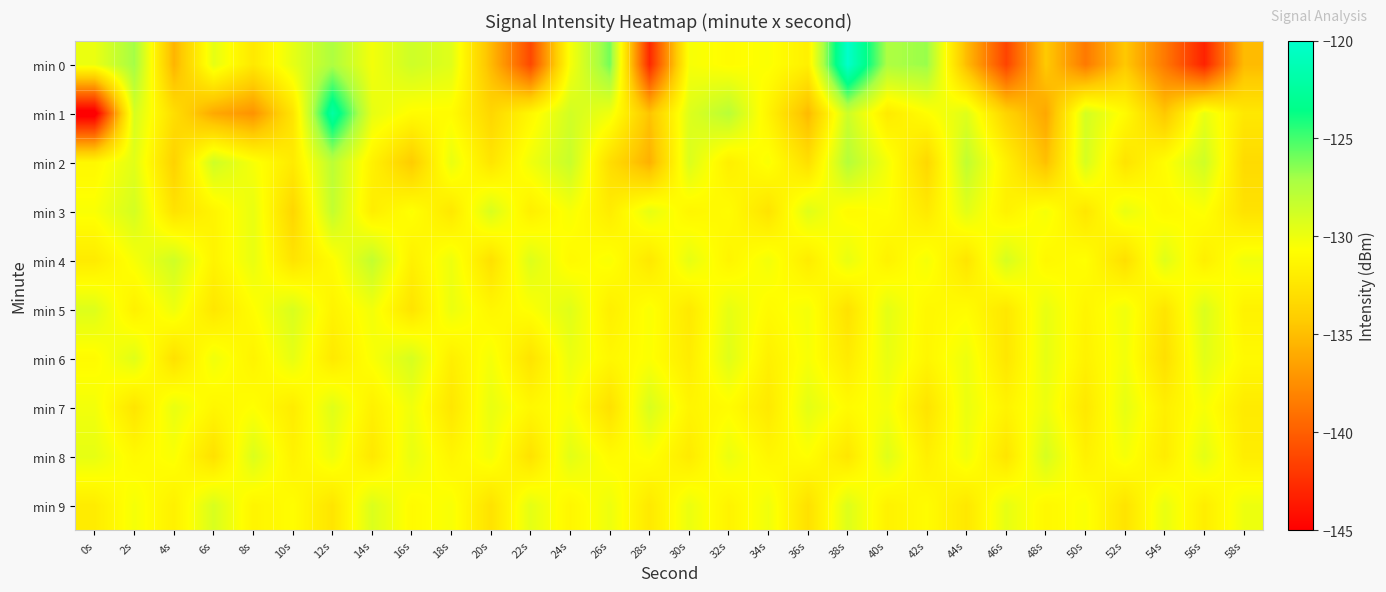

Reading left to right, list all the values displayed in this chart.

min 0: 0s=-129.9	2s=-127.0	4s=-135.5	6s=-129.7	8s=-132.2	10s=-129.7	12s=-127.3	14s=-130.2	16s=-128.6	18s=-129.4	20s=-135.2	22s=-141.2	24s=-130.4	26s=-126.0	28s=-142.9	30s=-130.4	32s=-130.9	34s=-130.6	36s=-131.7	38s=-120.1	40s=-127.3	42s=-126.8	44s=-135.1	46s=-141.4	48s=-134.4	50s=-138.6	52s=-134.4	54s=-138.6	56s=-143.2	58s=-135.2
min 1: 0s=-145.9	2s=-129.0	4s=-133.0	6s=-136.1	8s=-137.3	10s=-132.5	12s=-122.2	14s=-129.7	16s=-130.9	18s=-130.9	20s=-133.5	22s=-131.2	24s=-128.8	26s=-130.1	28s=-134.7	30s=-129.3	32s=-127.8	34s=-131.5	36s=-135.2	38s=-128.6	40s=-132.1	42s=-130.8	44s=-129.4	46s=-133.7	48s=-136.2	50s=-128.9	52s=-131.0	54s=-134.5	56s=-129.8	58s=-132.3
min 2: 0s=-131.2	2s=-129.5	4s=-133.8	6s=-128.7	8s=-130.4	10s=-132.1	12s=-127.9	14s=-131.6	16s=-134.2	18s=-129.8	20s=-132.5	22s=-130.1	24s=-128.4	26s=-133.0	28s=-135.7	30s=-129.2	32s=-131.8	34s=-130.5	36s=-132.9	38s=-127.6	40s=-130.3	42s=-133.4	44s=-128.1	46s=-131.7	48s=-134.9	50s=-129.0	52s=-132.6	54s=-130.8	56s=-128.7	58s=-133.2
min 3: 0s=-130.5	2s=-128.9	4s=-132.7	6s=-131.4	8s=-129.8	10s=-133.5	12s=-128.2	14s=-131.9	16s=-130.6	18s=-132.3	20s=-129.1	22s=-131.8	24s=-130.4	26s=-132.0	28s=-129.7	30s=-131.3	32s=-130.9	34s=-132.6	36s=-129.4	38s=-131.0	40s=-130.7	42s=-132.2	44s=-129.5	46s=-131.6	48s=-130.3	50s=-132.4	52s=-129.8	54s=-131.1	56s=-130.6	58s=-132.7
min 4: 0s=-132.1	2s=-130.4	4s=-128.7	6s=-131.5	8s=-129.8	10s=-132.6	12s=-130.9	14s=-128.2	16s=-131.7	18s=-130.0	20s=-132.8	22s=-129.3	24s=-131.1	26s=-130.5	28s=-132.3	30s=-129.7	32s=-131.4	34s=-130.2	36s=-132.0	38s=-129.8	40s=-131.6	42s=-130.3	44s=-132.5	46s=-129.0	48s=-131.2	50s=-130.7	52s=-132.9	54s=-129.4	56s=-131.8	58s=-130.1
min 5: 0s=-129.3	2s=-131.7	4s=-130.0	6s=-132.4	8s=-130.8	10s=-129.1	12s=-131.5	14s=-130.2	16s=-132.6	18s=-129.9	20s=-131.3	22s=-130.6	24s=-129.4	26s=-131.8	28s=-130.5	30s=-132.2	32s=-129.7	34s=-131.0	36s=-130.3	38s=-132.7	40s=-129.6	42s=-131.2	44s=-130.9	46s=-132.3	48s=-129.8	50s=-131.4	52s=-130.1	54s=-132.5	56s=-129.2	58s=-131.6
min 6: 0s=-131.0	2s=-129.4	4s=-132.8	6s=-130.1	8s=-131.5	10s=-129.7	12s=-132.2	14s=-130.5	16s=-129.0	18s=-131.8	20s=-130.3	22s=-132.6	24s=-129.9	26s=-131.2	28s=-130.6	30s=-132.0	32s=-129.4	34s=-131.7	36s=-130.4	38s=-132.1	40s=-129.8	42s=-131.3	44s=-130.0	46s=-132.4	48s=-129.7	50s=-131.6	52s=-130.2	54s=-132.9	56s=-129.5	58s=-131.1
min 7: 0s=-130.2	2s=-132.5	4s=-129.8	6s=-131.3	8s=-130.7	10s=-132.0	12s=-129.4	14s=-131.7	16s=-130.1	18s=-132.4	20s=-129.8	22s=-131.2	24s=-130.5	26s=-132.8	28s=-129.1	30s=-131.4	32s=-130.9	34s=-132.2	36s=-129.6	38s=-131.0	40s=-130.3	42s=-132.6	44s=-129.9	46s=-131.5	48s=-130.0	50s=-132.3	52s=-129.7	54s=-131.8	56s=-130.4	58s=-132.1
min 8: 0s=-129.7	2s=-131.1	4s=-130.5	6s=-132.8	8s=-129.2	10s=-131.6	12s=-130.0	14s=-132.3	16s=-129.8	18s=-131.4	20s=-130.2	22s=-132.7	24s=-129.5	26s=-131.0	28s=-130.6	30s=-132.1	32s=-129.9	34s=-131.3	36s=-130.7	38s=-132.4	40s=-129.4	42s=-131.8	44s=-130.1	46s=-132.5	48s=-129.0	50s=-131.7	52s=-130.3	54s=-132.0	56s=-129.6	58s=-131.9
min 9: 0s=-132.0	2s=-130.3	4s=-131.7	6s=-129.1	8s=-131.4	10s=-130.8	12s=-132.5	14s=-129.2	16s=-131.0	18s=-130.4	20s=-132.7	22s=-129.6	24s=-131.3	26s=-130.0	28s=-132.2	30s=-129.9	32s=-131.5	34s=-130.1	36s=-132.8	38s=-129.3	40s=-131.6	42s=-130.9	44s=-132.3	46s=-129.7	48s=-131.2	50s=-130.5	52s=-132.6	54s=-129.8	56s=-131.9	58s=-130.0